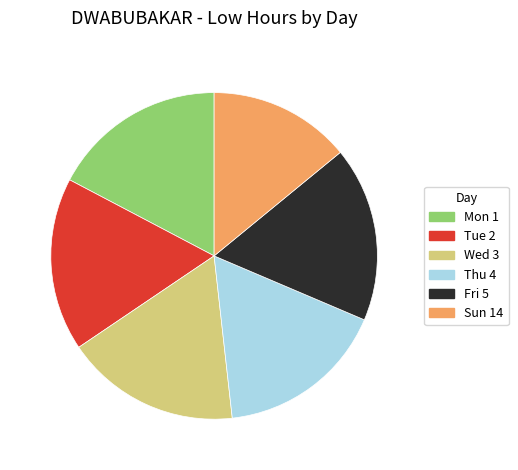

The Fri 5 slice represents 31% of the pie. True or false?

False